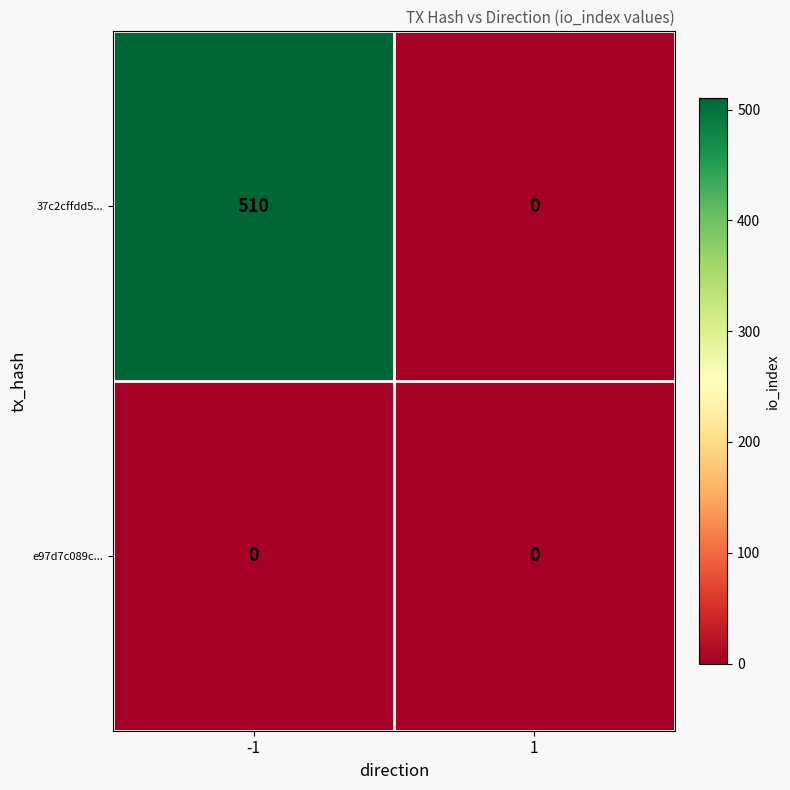

List the series in order of their peak value, highest first.

37c2cffdd5..., e97d7c089c...